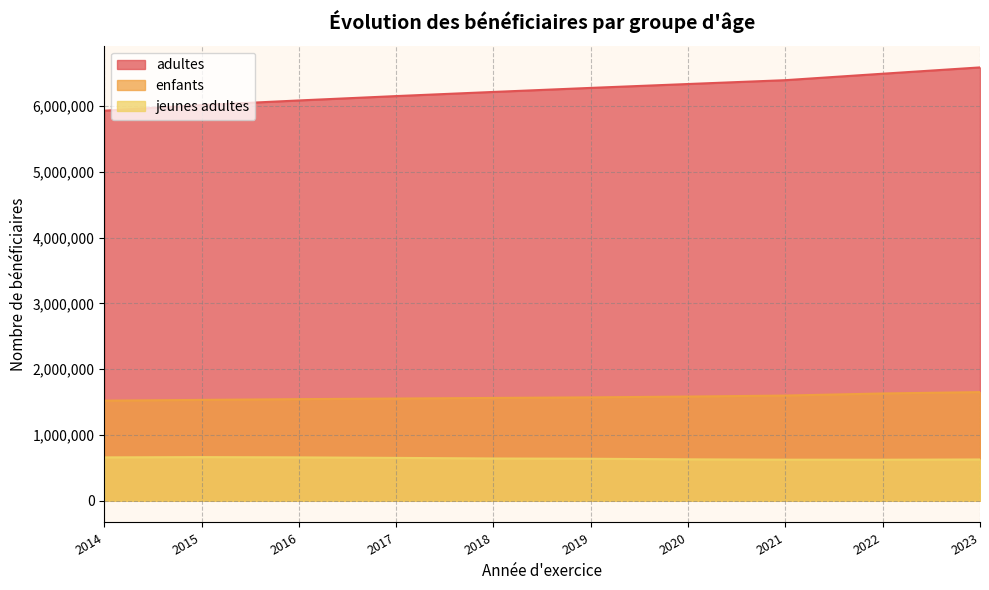

At which label does enfants reach its peak?

2023